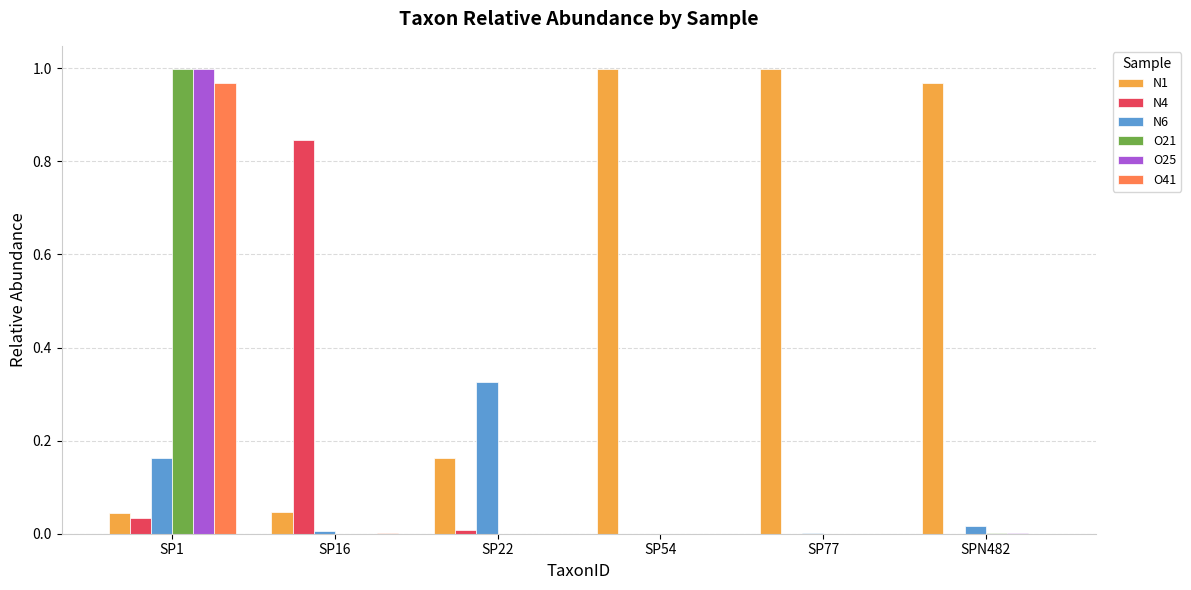

True or false: N1 has a value of 0.6 at SP77.

False